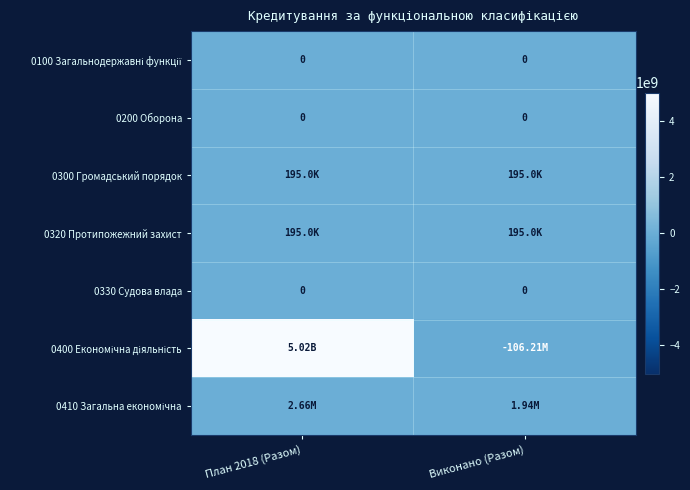

Between План 2018 (Разом) and Виконано (Разом), which series saw the biggest shift?

0400 Економічна діяльність